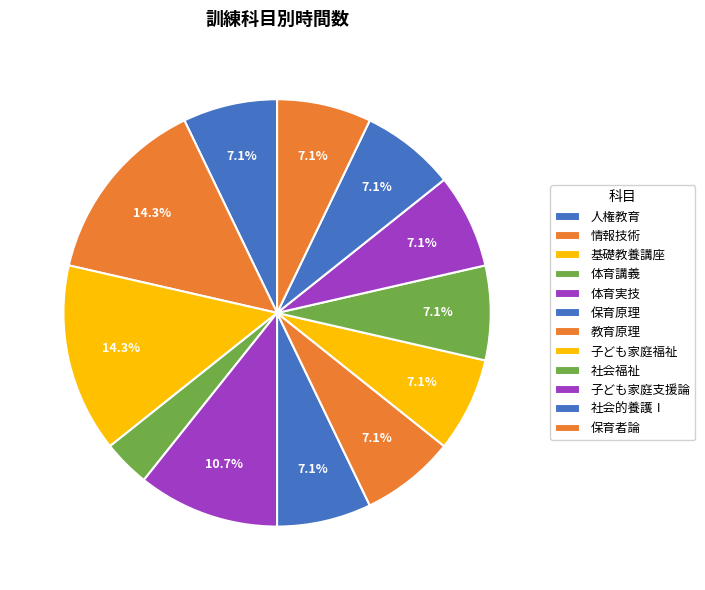

To the nearest percent, what is the difference between the largest and smallest slice percentages?

11%